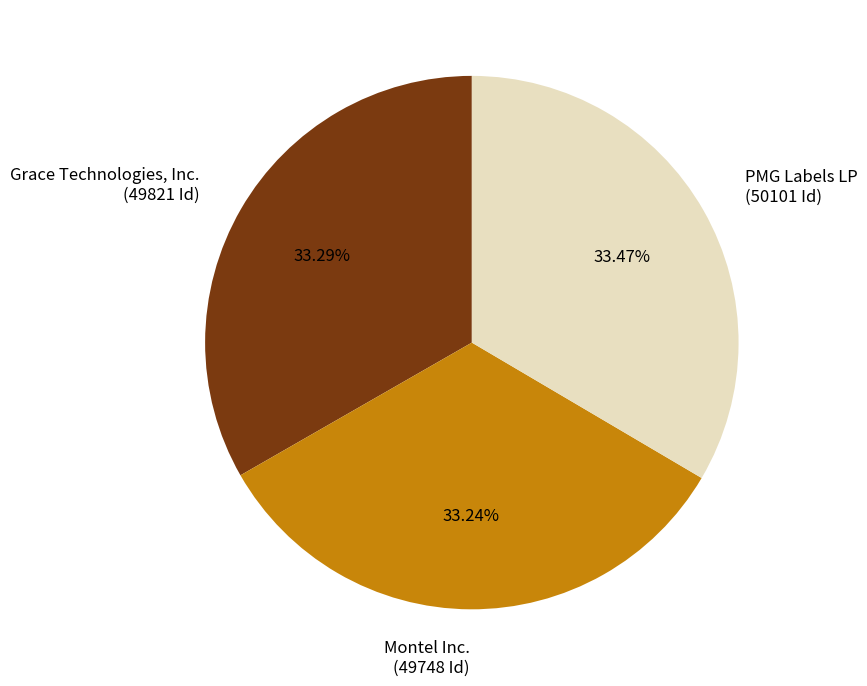

How many segments does this pie chart have?

3